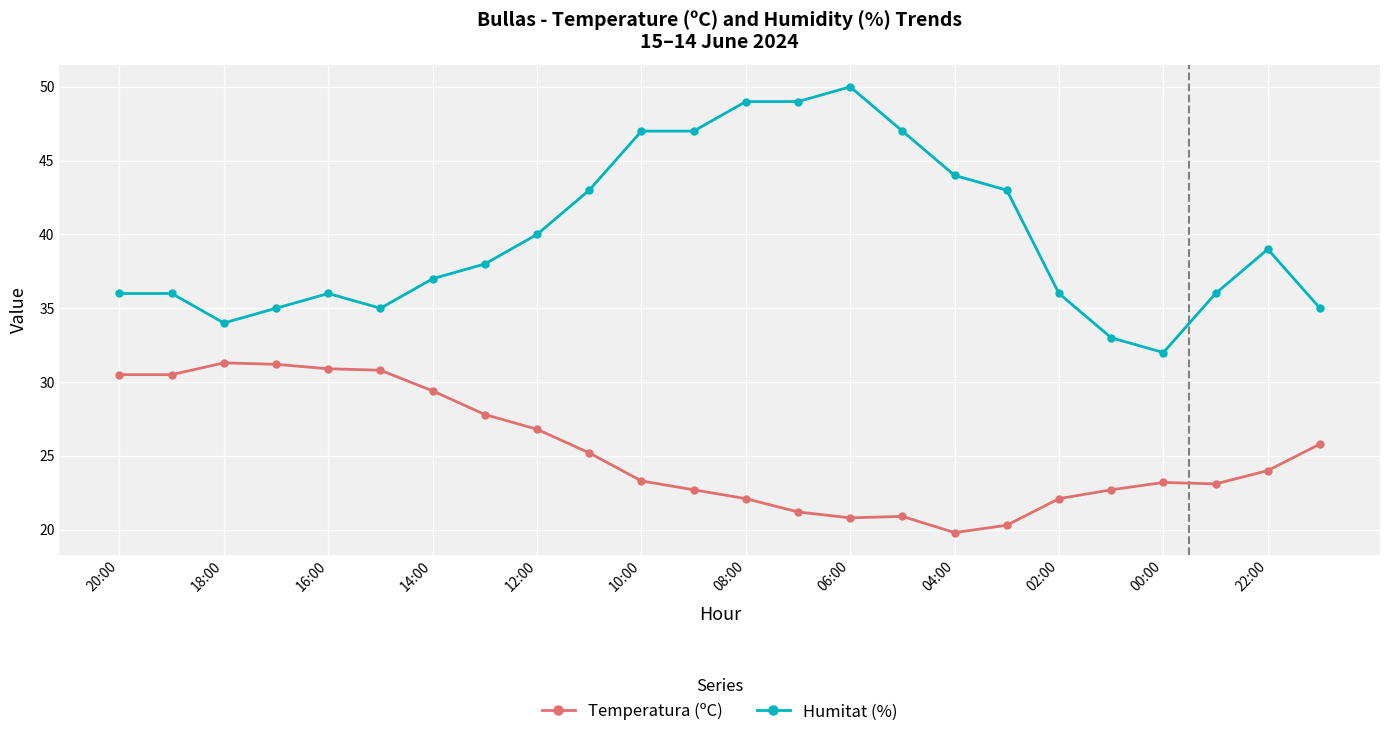

What is the minimum value for Temperatura (ºC)?

19.8